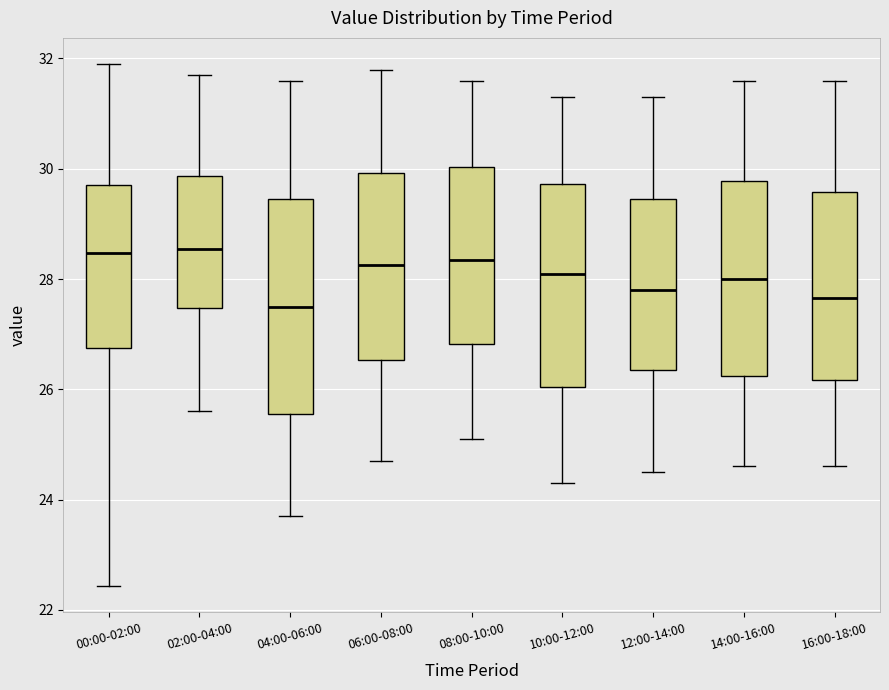

Reading left to right, transcribe this box plot: for each box, give where its median line is, the range the box spans, and where its two whiskers end, as read against the y-axis. The values are not printed on the chart, so give them approximately, as read against the axis.

00:00-02:00: median 28.4, box 26.8 to 29.8, whiskers 22.4 to 32.0
02:00-04:00: median 28.6, box 27.4 to 29.8, whiskers 25.6 to 31.8
04:00-06:00: median 27.6, box 25.6 to 29.4, whiskers 23.8 to 31.6
06:00-08:00: median 28.2, box 26.6 to 30.0, whiskers 24.8 to 31.8
08:00-10:00: median 28.4, box 26.8 to 30.0, whiskers 25.2 to 31.6
10:00-12:00: median 28.2, box 26.0 to 29.8, whiskers 24.4 to 31.4
12:00-14:00: median 27.8, box 26.4 to 29.4, whiskers 24.6 to 31.4
14:00-16:00: median 28.0, box 26.2 to 29.8, whiskers 24.6 to 31.6
16:00-18:00: median 27.6, box 26.2 to 29.6, whiskers 24.6 to 31.6